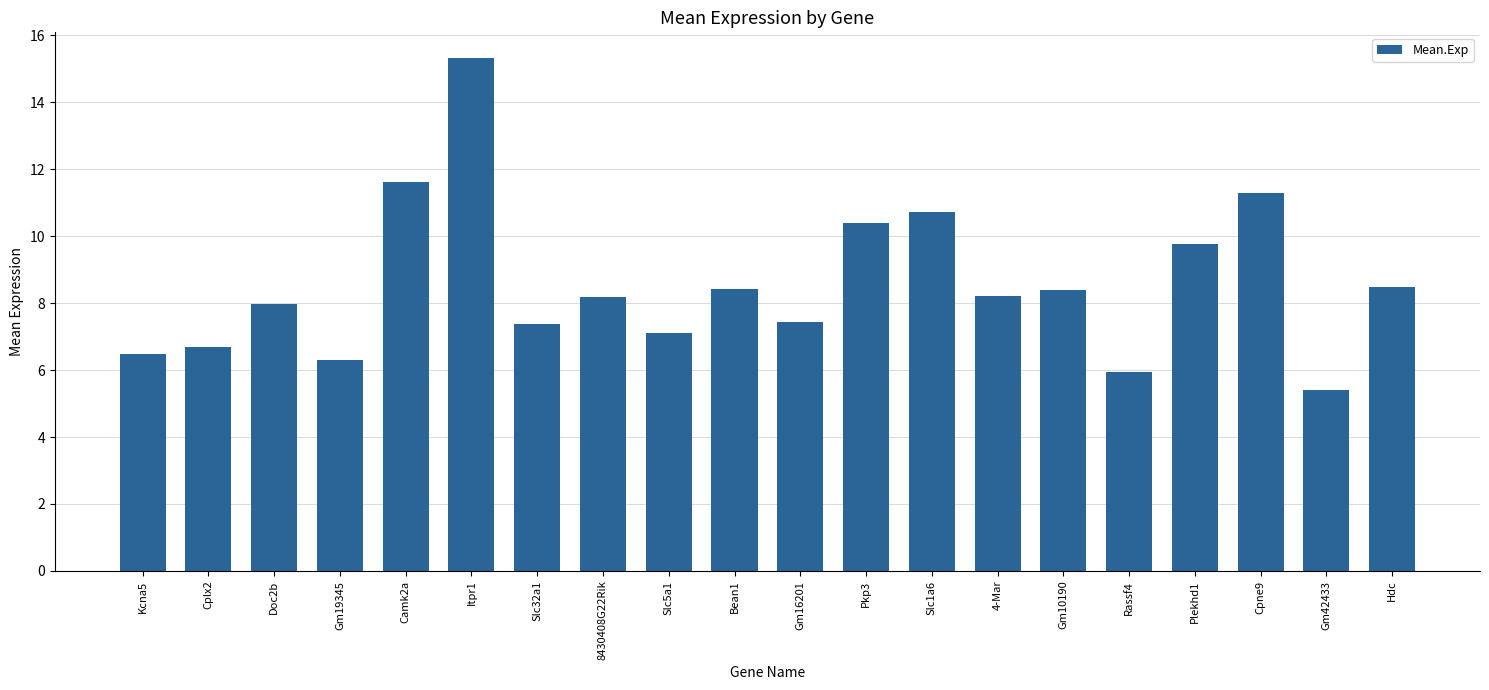

Approximately how many times larger is the value at Slc5a1 compared to Cplx2?

1.1